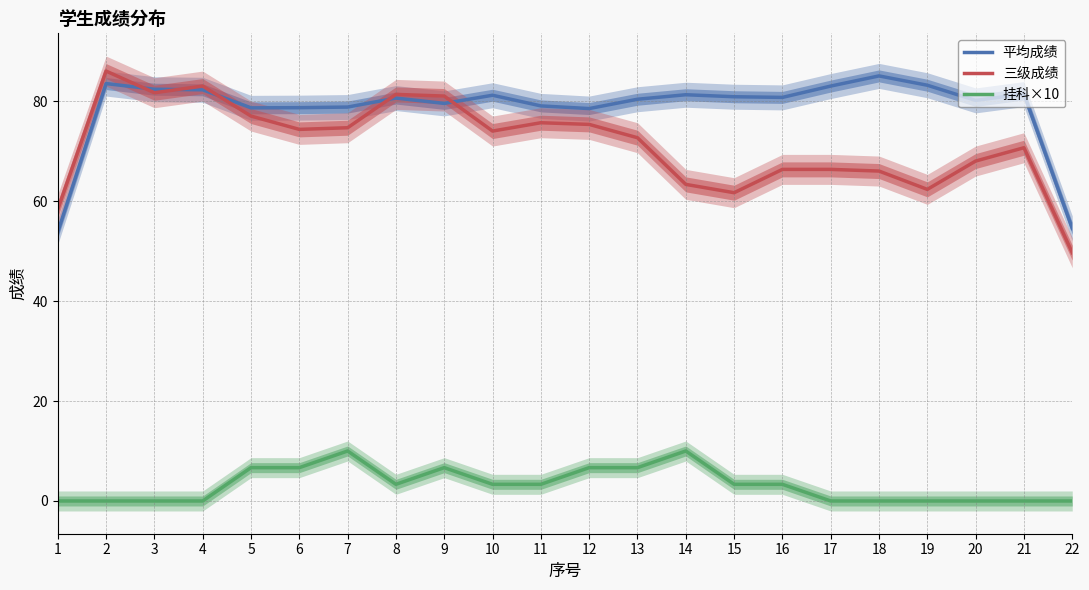

Which series has the widest spread of values?

三级成绩